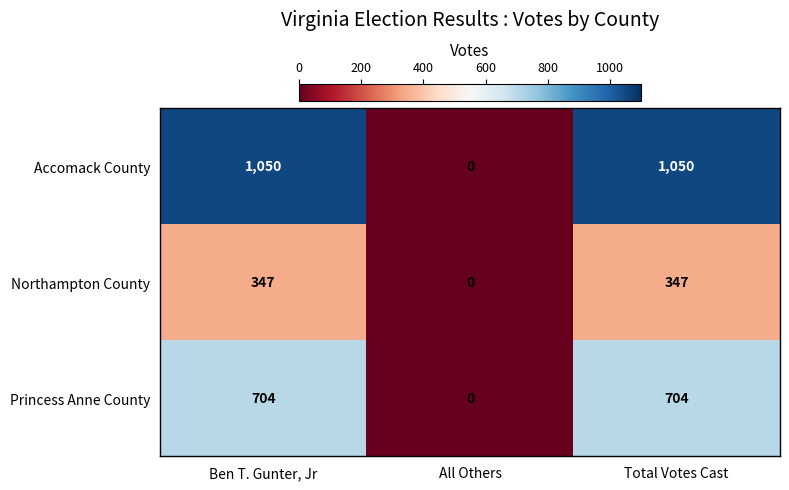

Where is Northampton County nearest to the value 173?

All Others